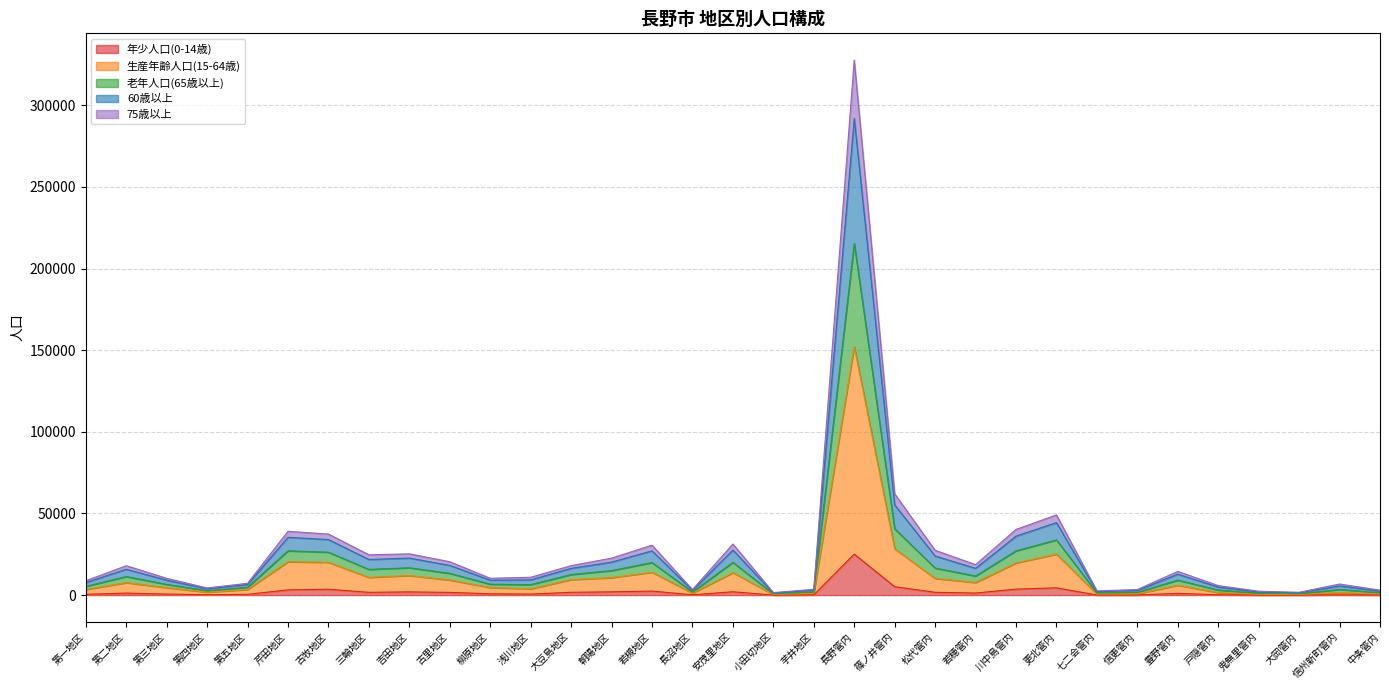

What are all the series names shown in the legend?

年少人口(0-14歳), 生産年齢人口(15-64歳), 老年人口(65歳以上), 60歳以上, 75歳以上